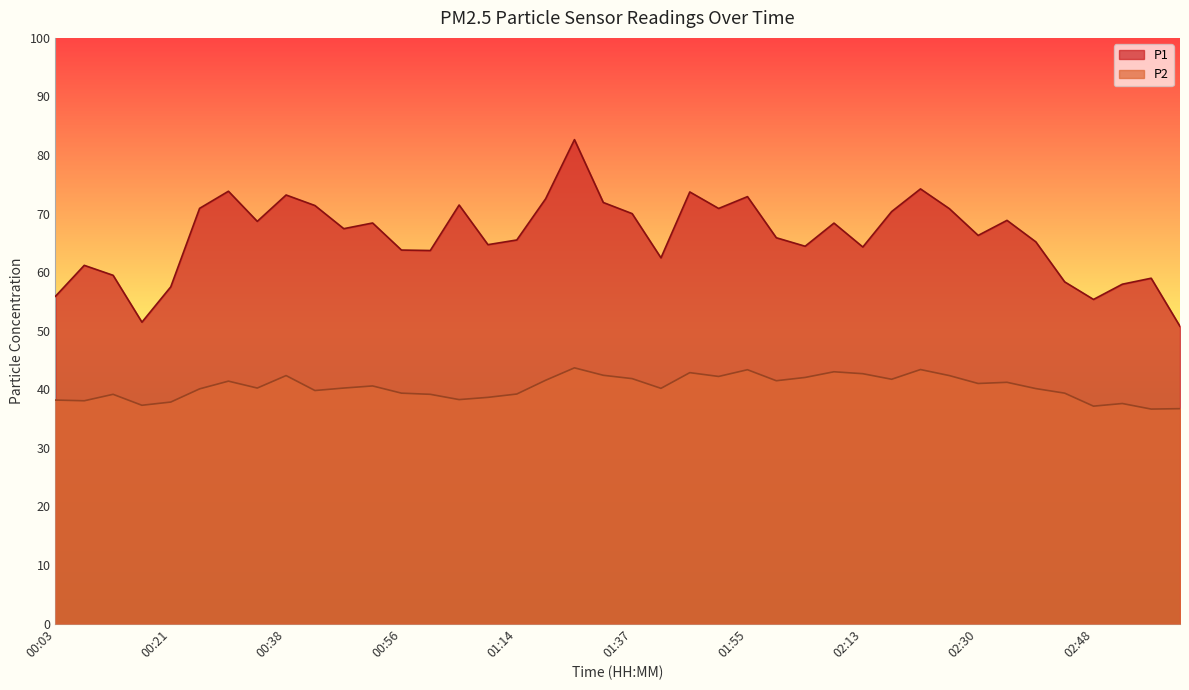

What is the maximum value shown in the chart?

82.6